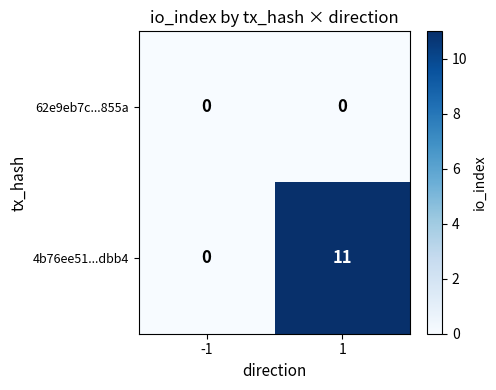

How many series are shown in this chart?

2